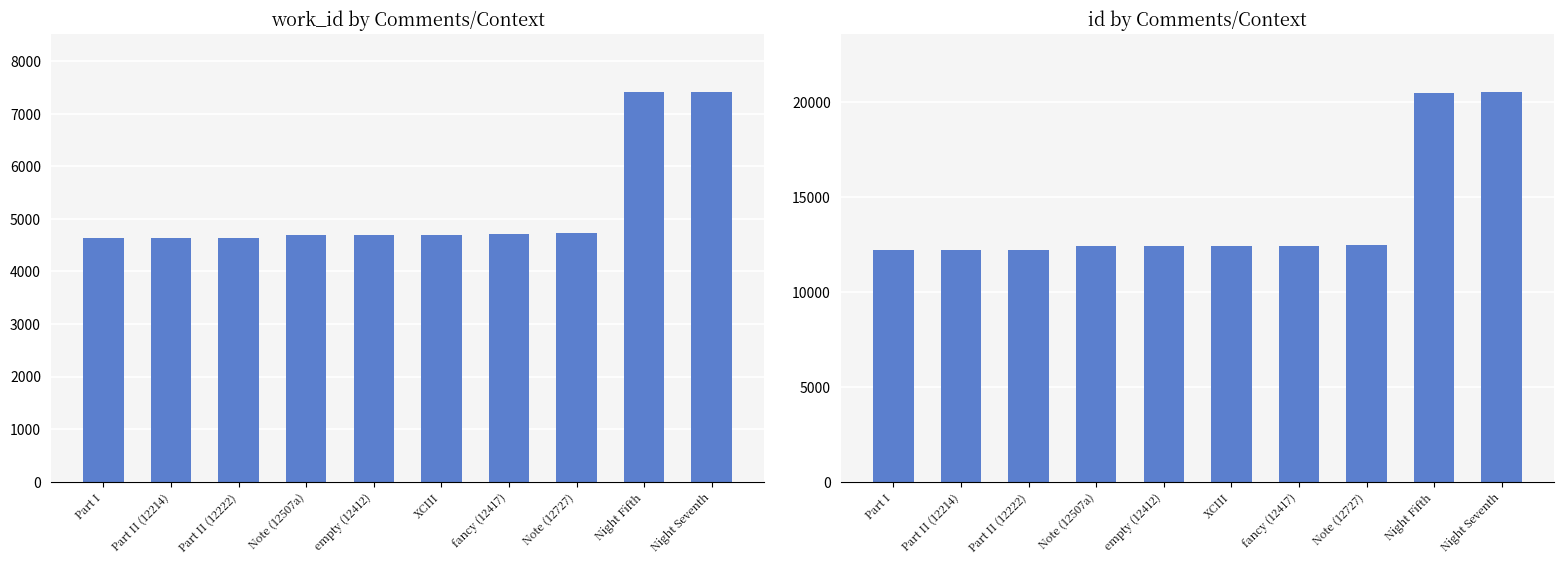

Are the bars grouped side by side (vs. stacked)?

Yes